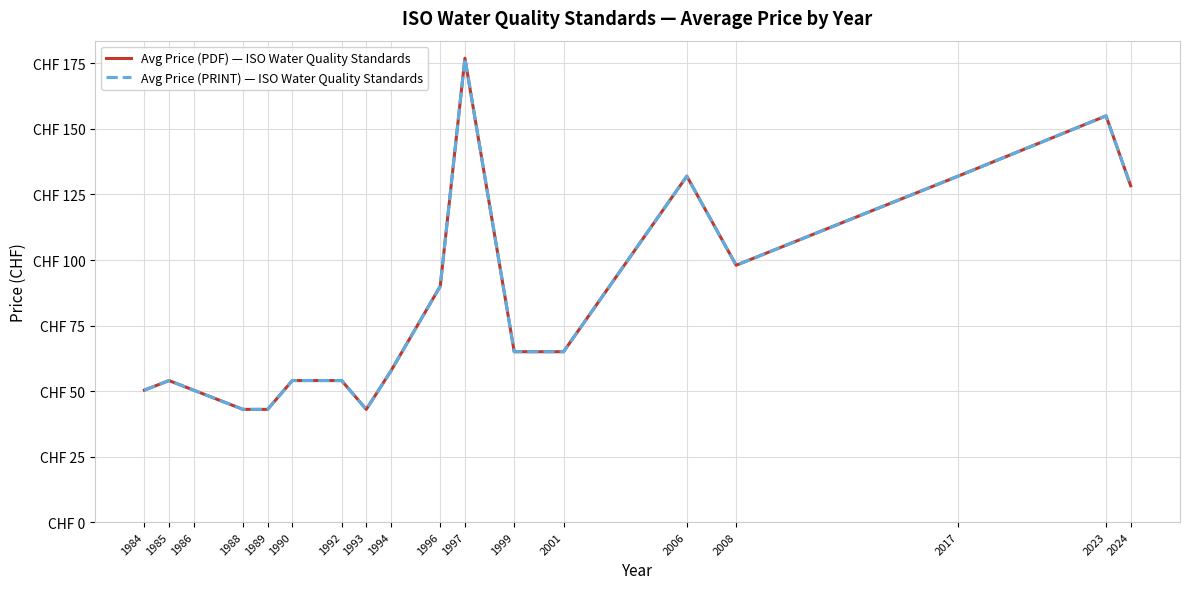

Reading left to right, transcribe all the data shown in this chart.

Avg Price (PDF) — ISO Water Quality Standards: 1984=50.3	1985=54.0	1986=50.3	1988=43.0	1989=43.0	1990=54.0	1992=54.0	1993=43.0	1994=57.7	1996=90.0	1997=177.0	1999=65.0	2001=65.0	2006=132.0	2008=98.0	2017=132.0	2023=155.0	2024=128.3
Avg Price (PRINT) — ISO Water Quality Standards: 1984=50.3	1985=54.0	1986=50.3	1988=43.0	1989=43.0	1990=54.0	1992=54.0	1993=43.0	1994=57.7	1996=90.0	1997=177.0	1999=65.0	2001=65.0	2006=132.0	2008=98.0	2017=132.0	2023=155.0	2024=128.3